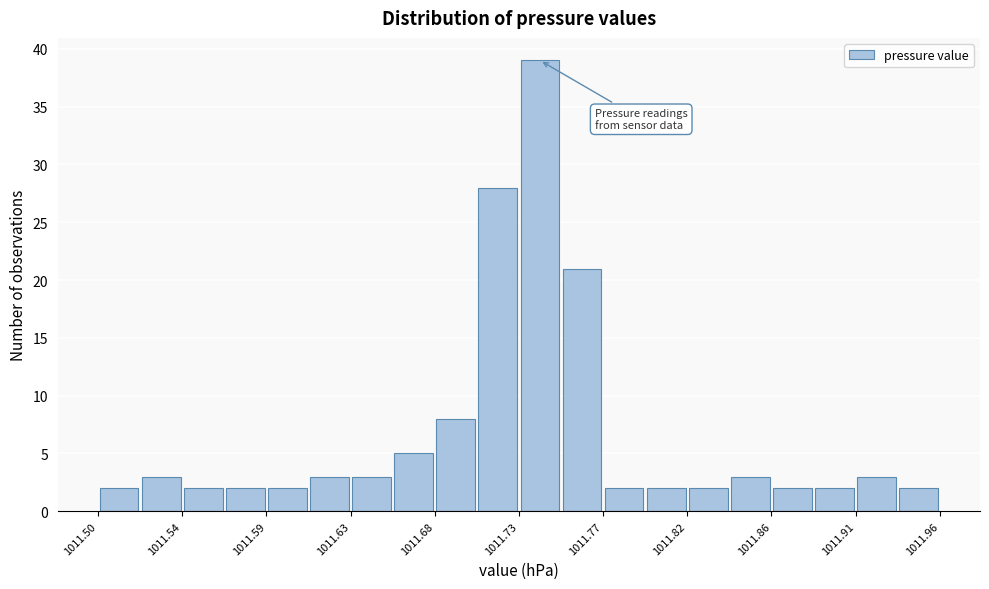

Over which range of the x-axis is the bar tallest?

1011.725 to 1011.748